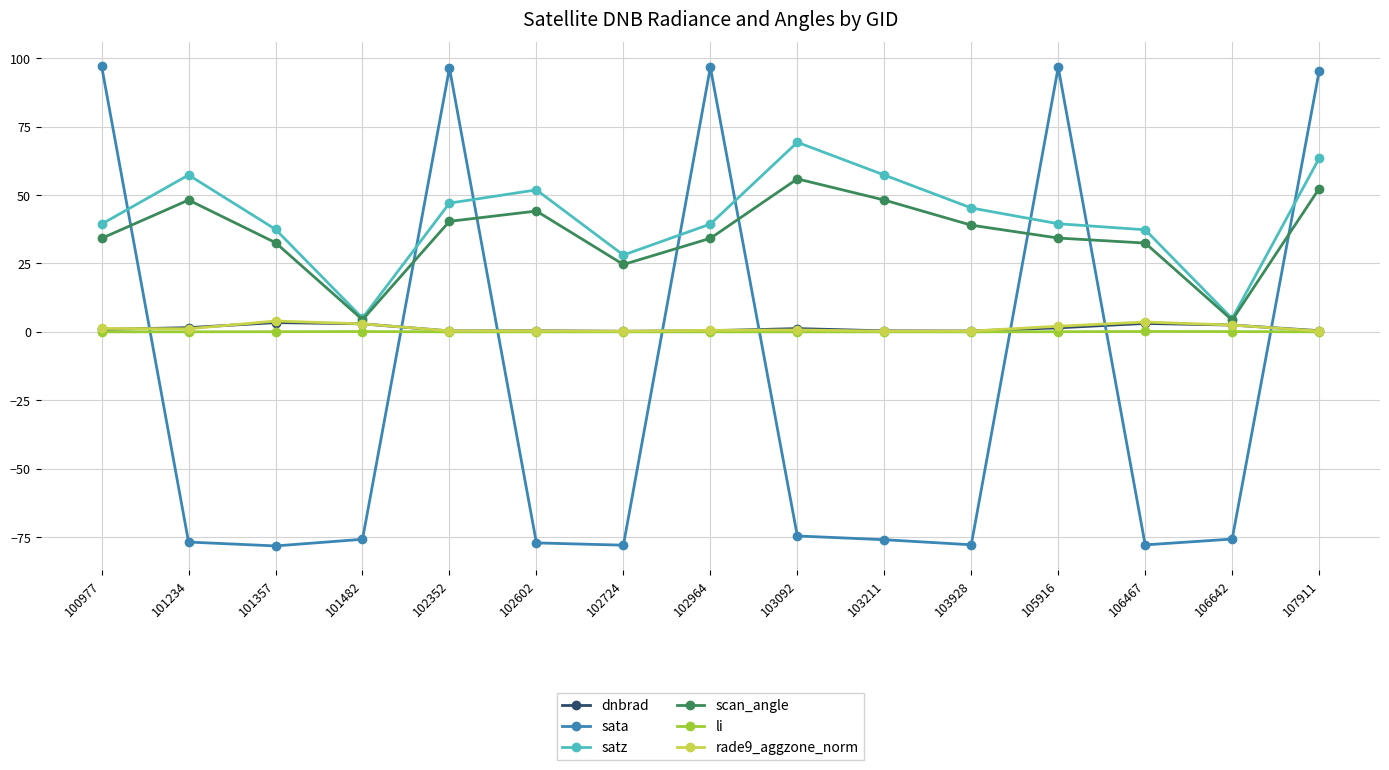

Where is the first local maximum for sata?

102352